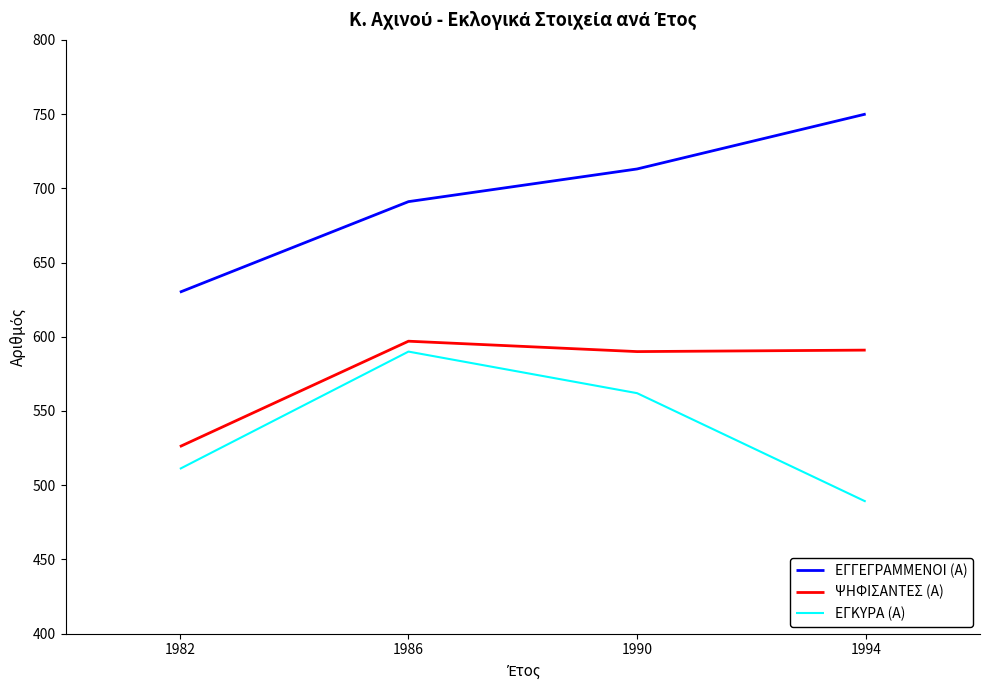

What is the sum of the ΨΗΦΙΣΑΝΤΕΣ (Α) values at 1982 and 1994?

1117